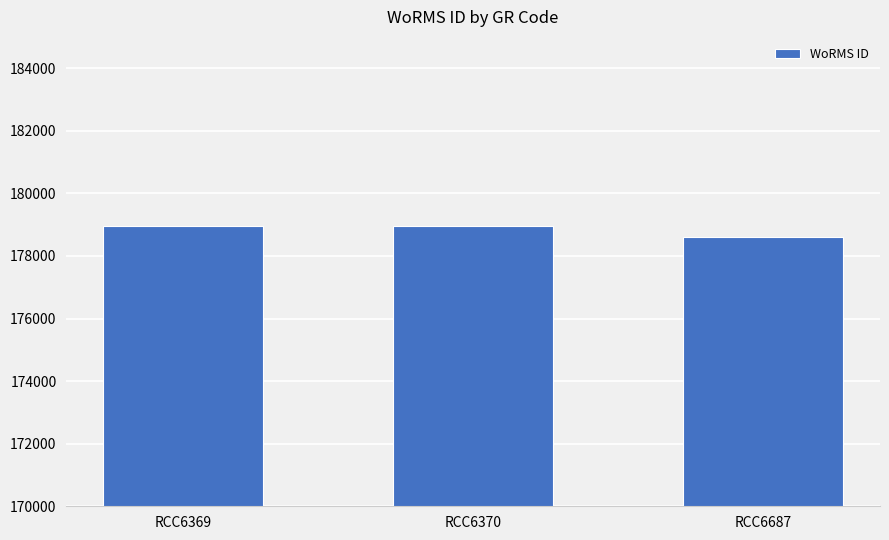

Reading right to left, transcribe all the data shown in this chart.

178590	178972	178972